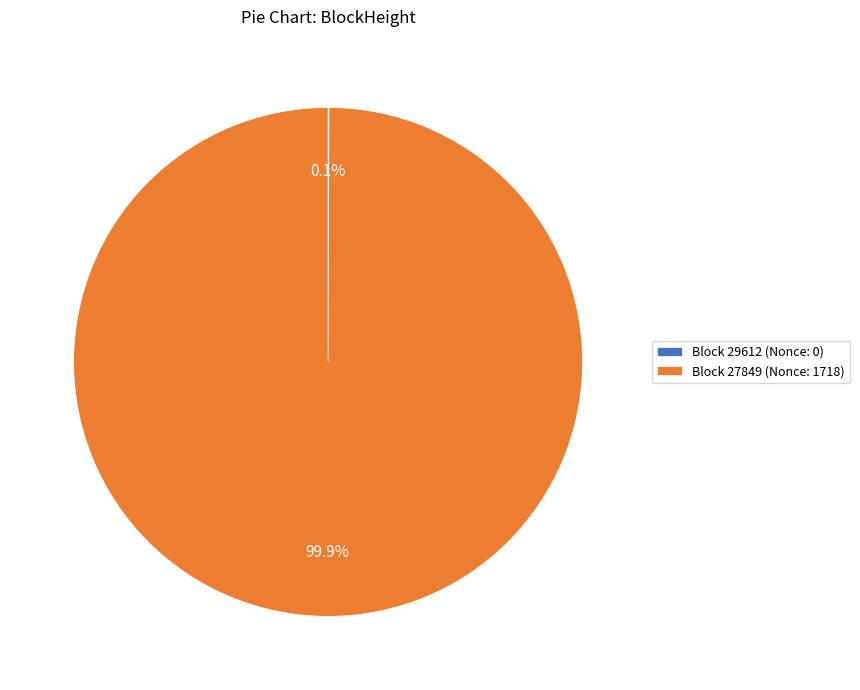

Which category has the biggest portion of the pie?

Block 27849 (Nonce: 1718)